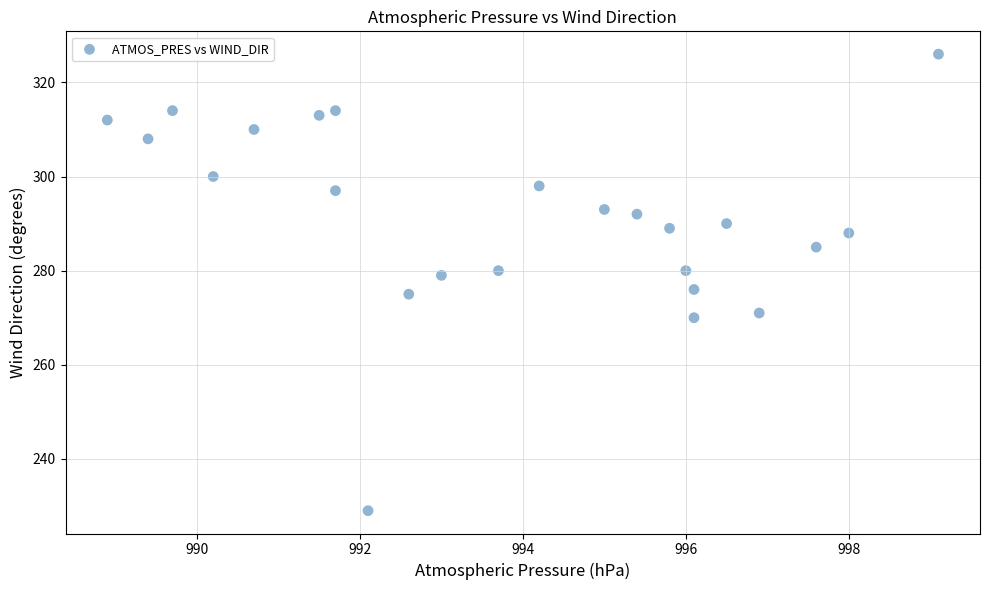

What is the range of Y values (max minus min)?

97